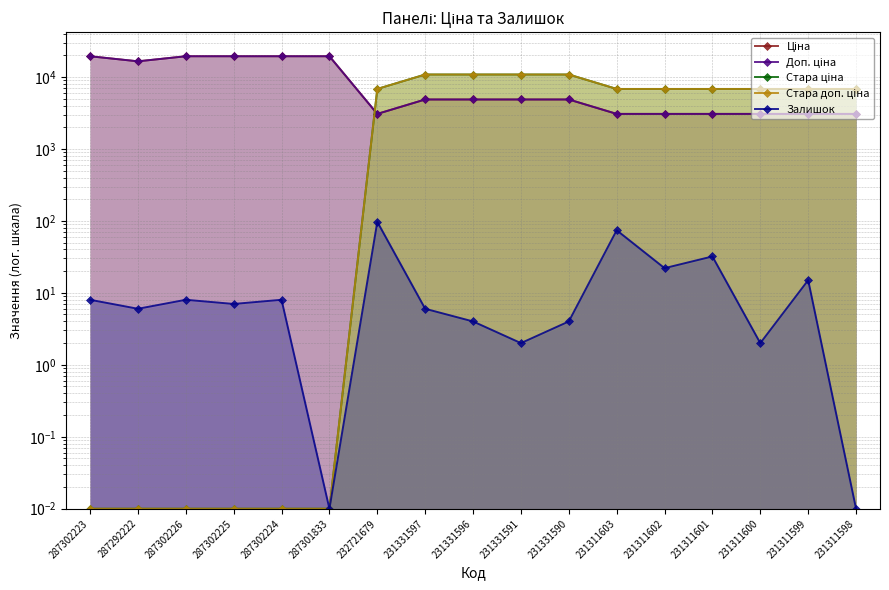

How many lines are shown in the chart?

5